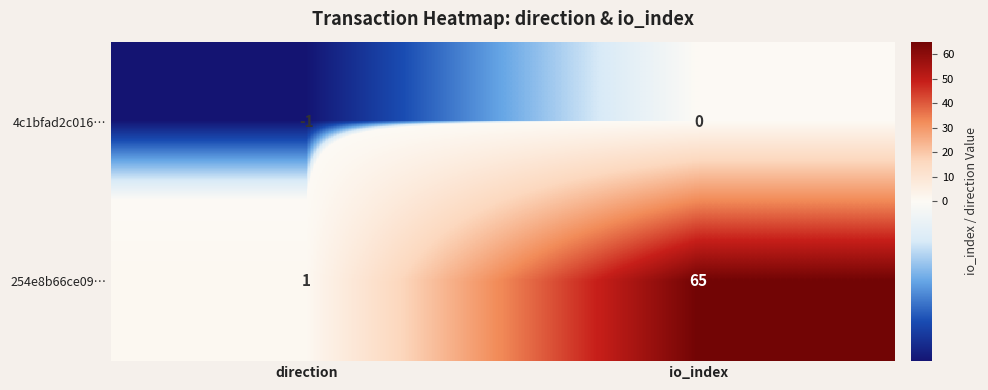

Rank the series by their maximum value, from lowest to highest.

4c1bfad2c016…, 254e8b66ce09…